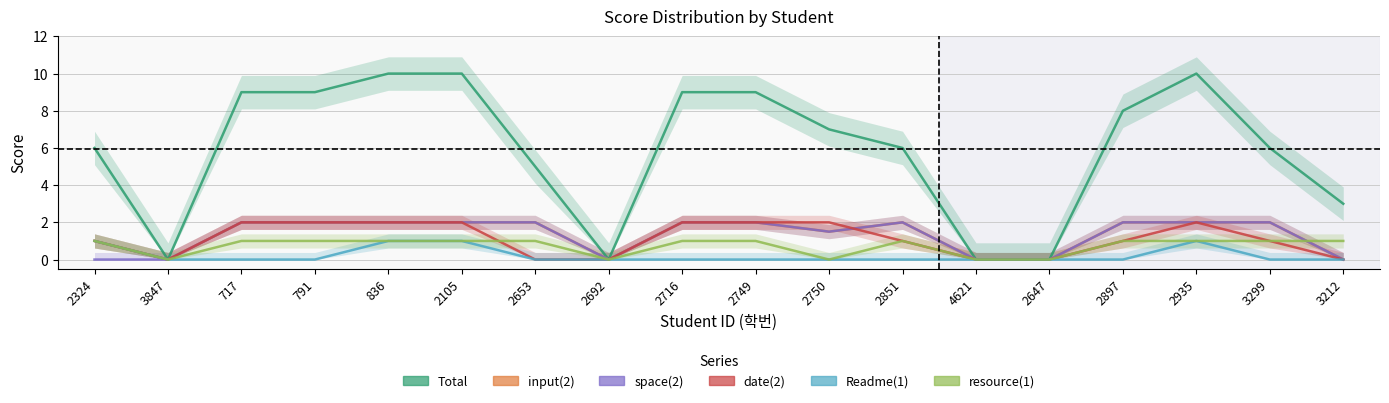

True or false: date(2) has a value of 0.3 at 2324.

False